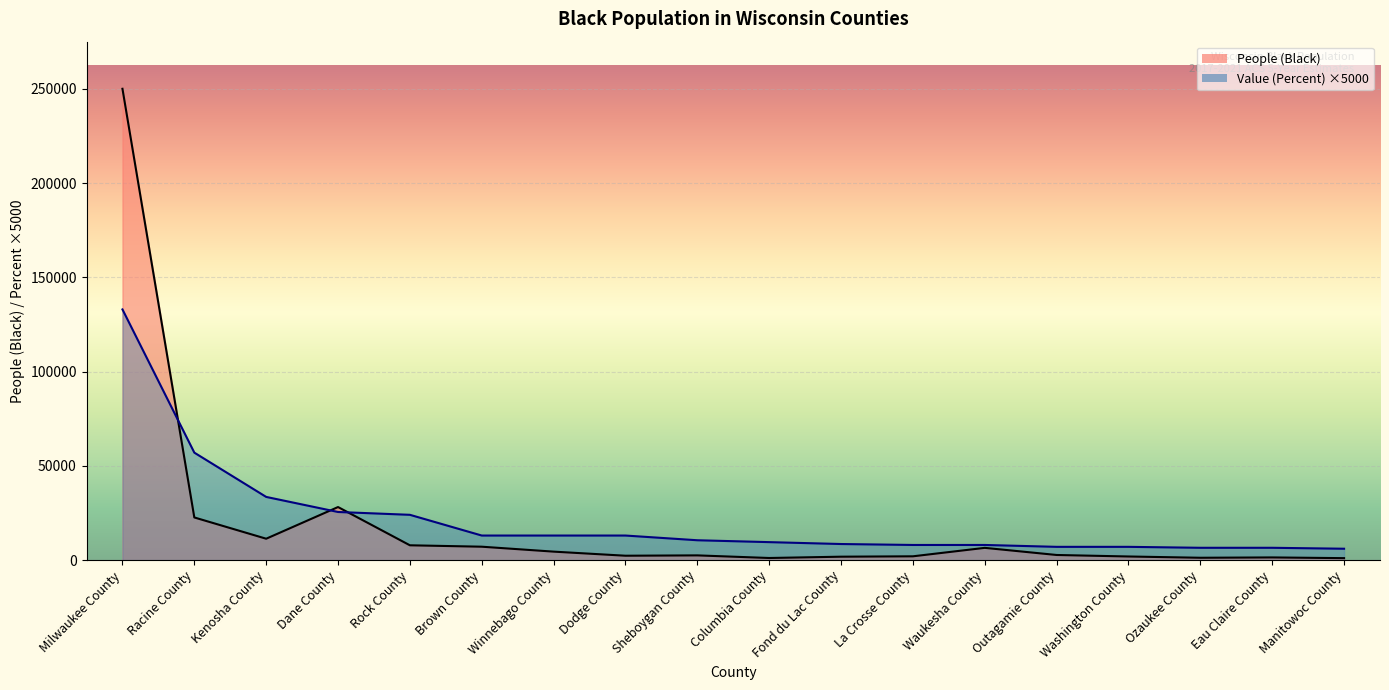

Reading right to left, transcribe all the data shown in this chart.

People (Black) line: Manitowoc County=1000	Eau Claire County=1382	Ozaukee County=1206	Washington County=1881	Outagamie County=2680	Waukesha County=6464	La Crosse County=1976	Fond du Lac County=1773	Columbia County=1080	Sheboygan County=2468	Dodge County=2288	Winnebago County=4460	Brown County=7076	Rock County=7823	Dane County=28123	Kenosha County=11313	Racine County=22598	Milwaukee County=250103
Value (Percent) ×5000 line: Manitowoc County=6000	Eau Claire County=6500	Ozaukee County=6500	Washington County=7000	Outagamie County=7000	Waukesha County=8000	La Crosse County=8000	Fond du Lac County=8500	Columbia County=9500	Sheboygan County=10500	Dodge County=13000	Winnebago County=13000	Brown County=13000	Rock County=24000	Dane County=25500	Kenosha County=33500	Racine County=57000	Milwaukee County=133000